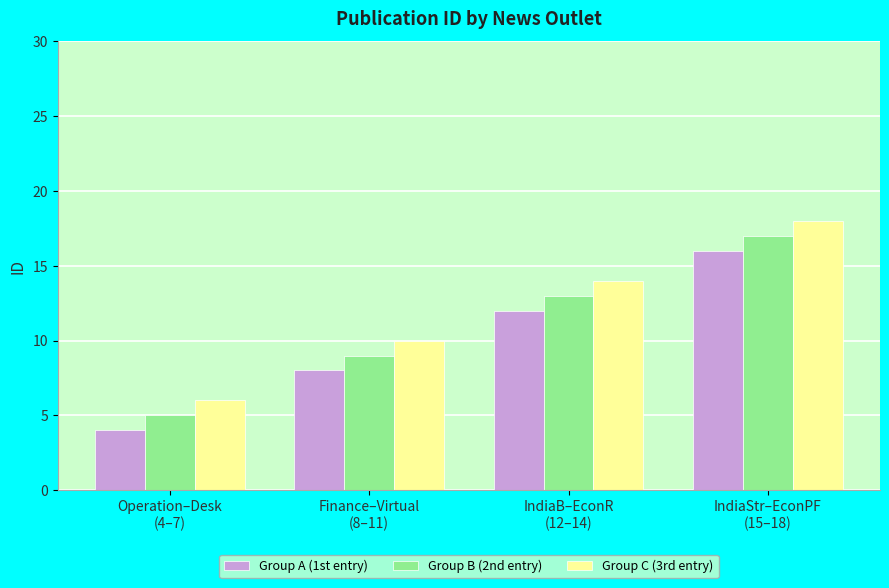

What is the maximum value for Group A (1st entry)?

16